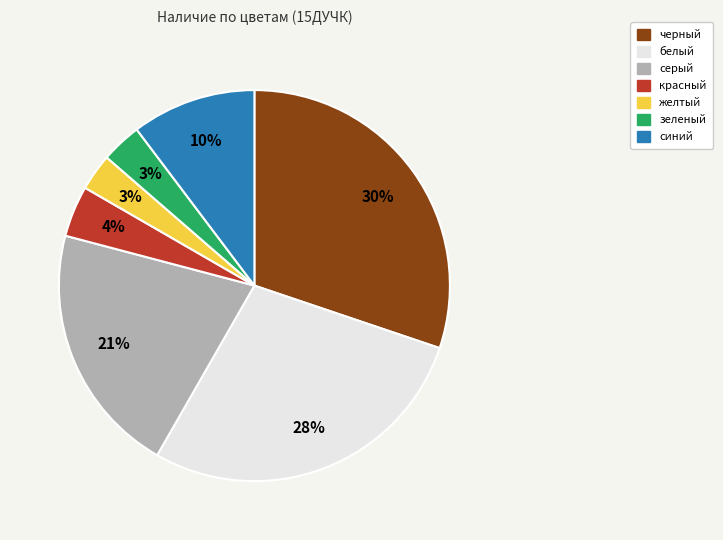

Does желтый account for over 50% of the chart?

No